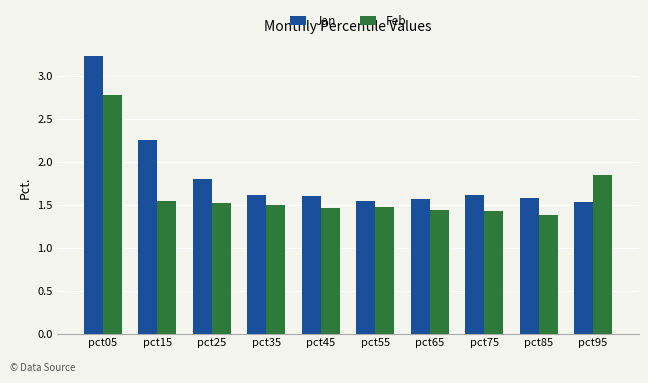

Which category has the highest value across all series?

pct05